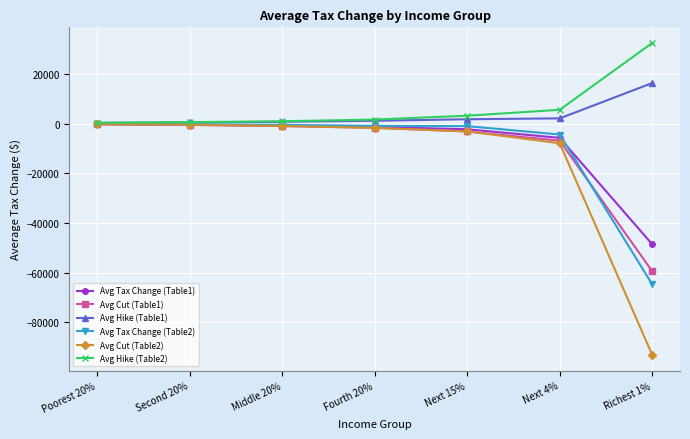

The value of Avg Tax Change (Table2) at Richest 1% is -64720. True or false?

True